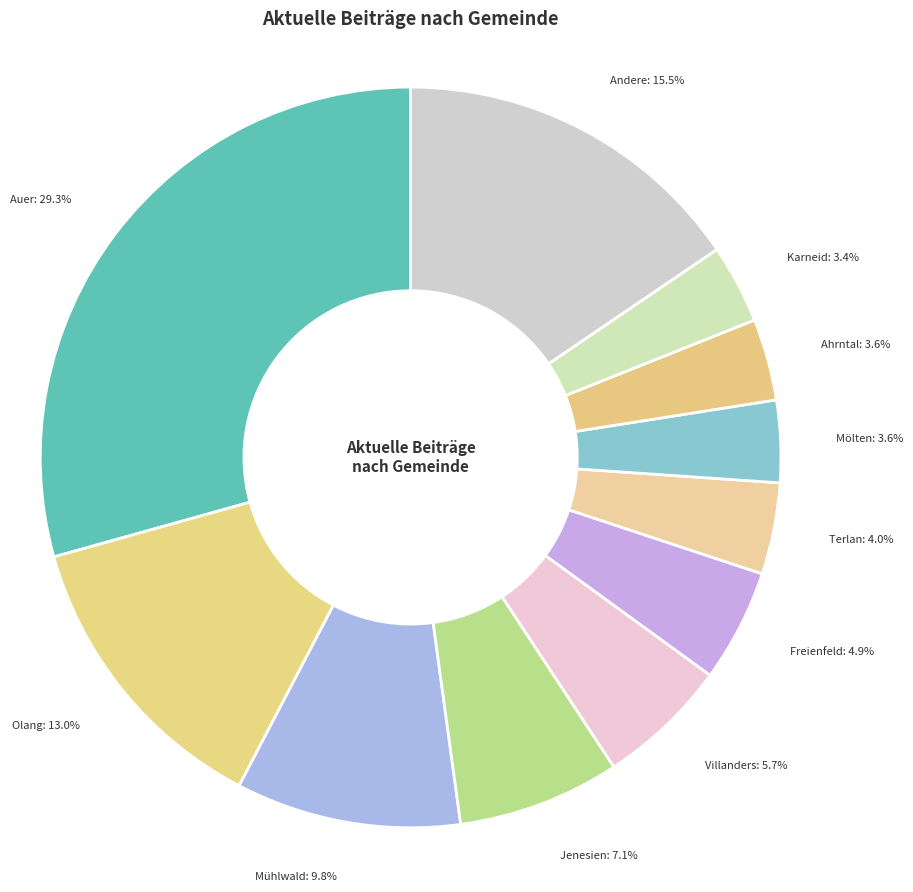

How many slices are in this pie chart?

11